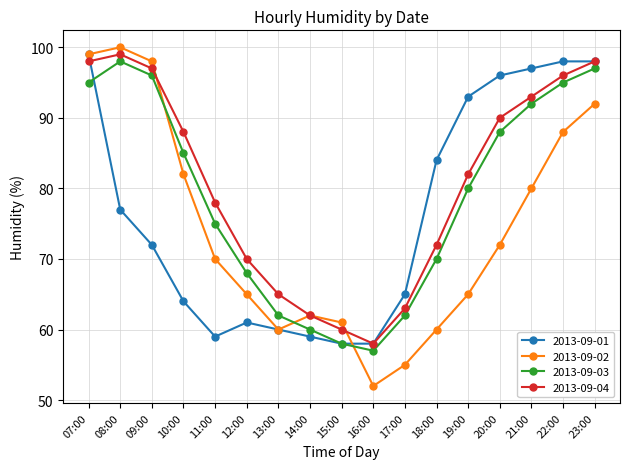

What is the minimum value for 2013-09-02?

52